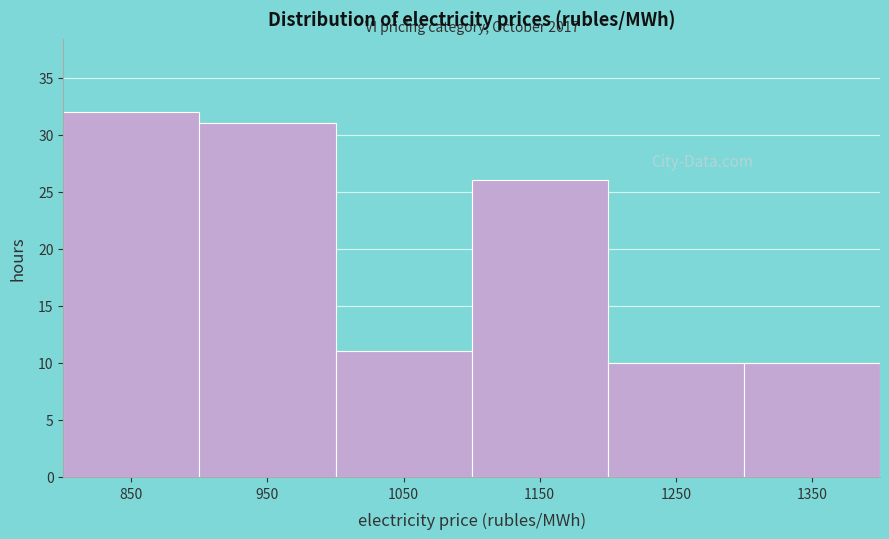

Which range on the x-axis has the tallest bar?

800 to 900